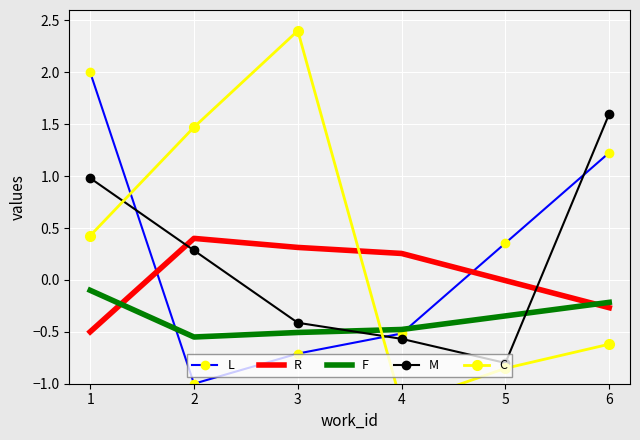

Is it true that M equals 0.1 at 1?

False